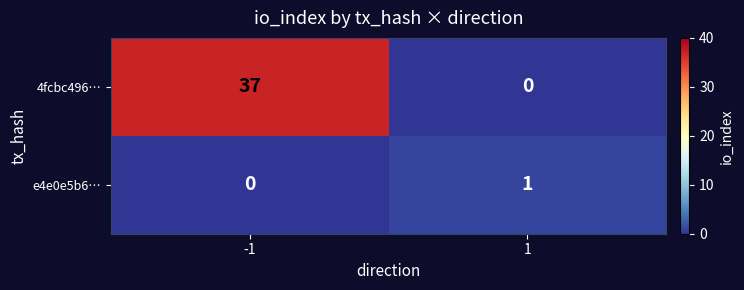

List the series in order of their overall mean, lowest first.

e4e0e5b6…, 4fcbc496…